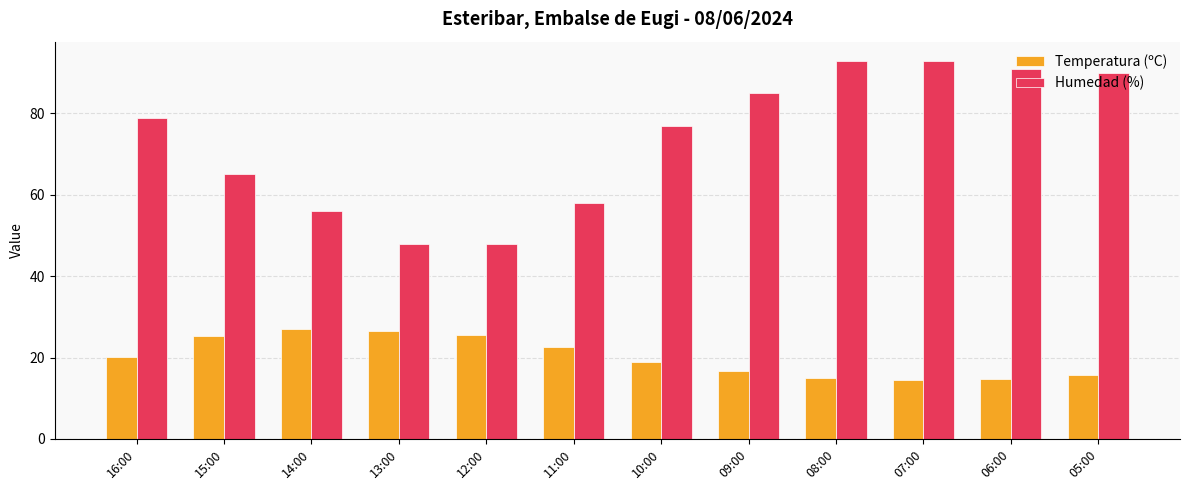

What is the difference between the second highest and second lowest values in the Humedad (%) series?

45.0